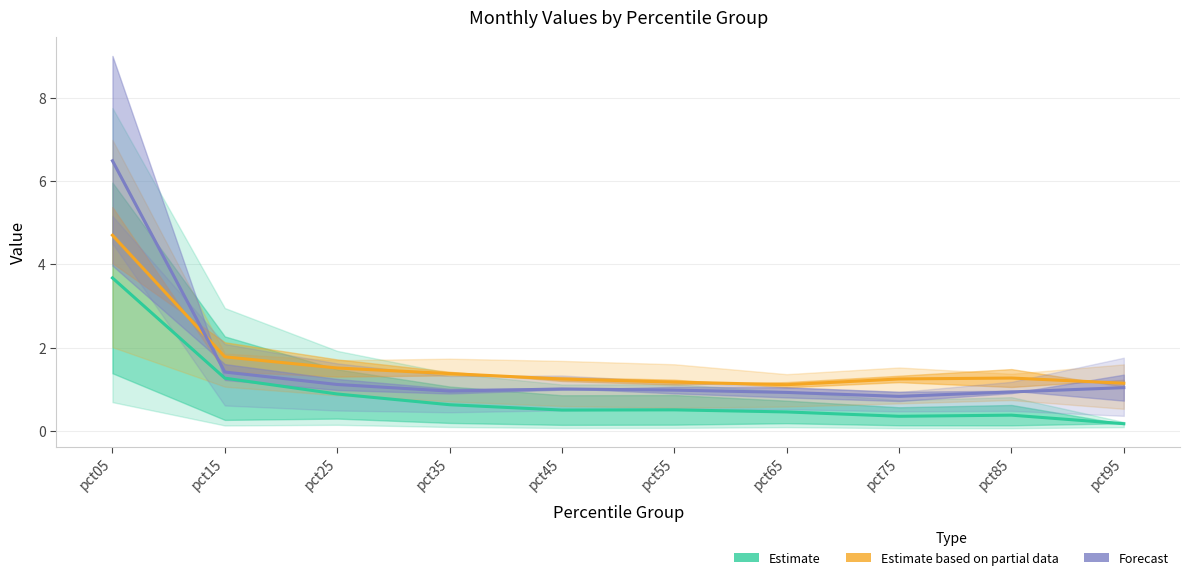

Rank the categories by Estimate value from lowest to highest.

pct95, pct75, pct85, pct65, pct45, pct55, pct35, pct25, pct15, pct05